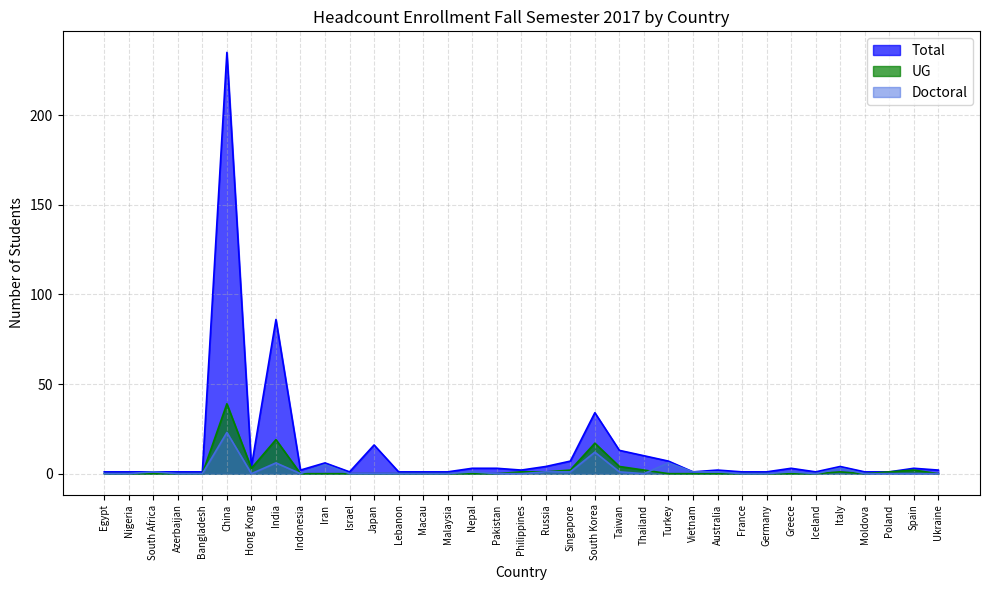

The value of UG at Nepal is 0. True or false?

True